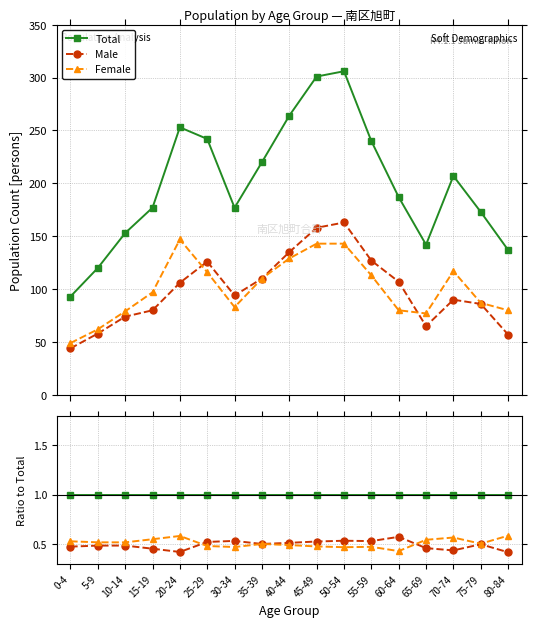

At which category does Female reach its first local peak?

20-24